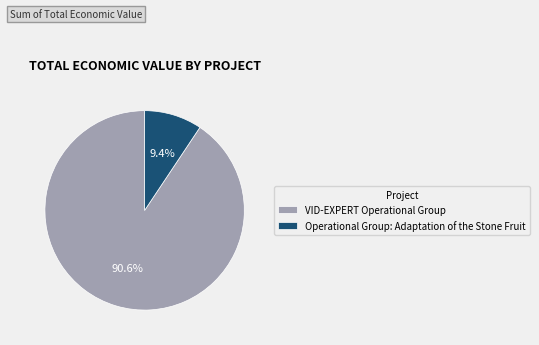

Rank the categories by value from lowest to highest.

Operational Group: Adaptation of the Stone Fruit, VID-EXPERT Operational Group